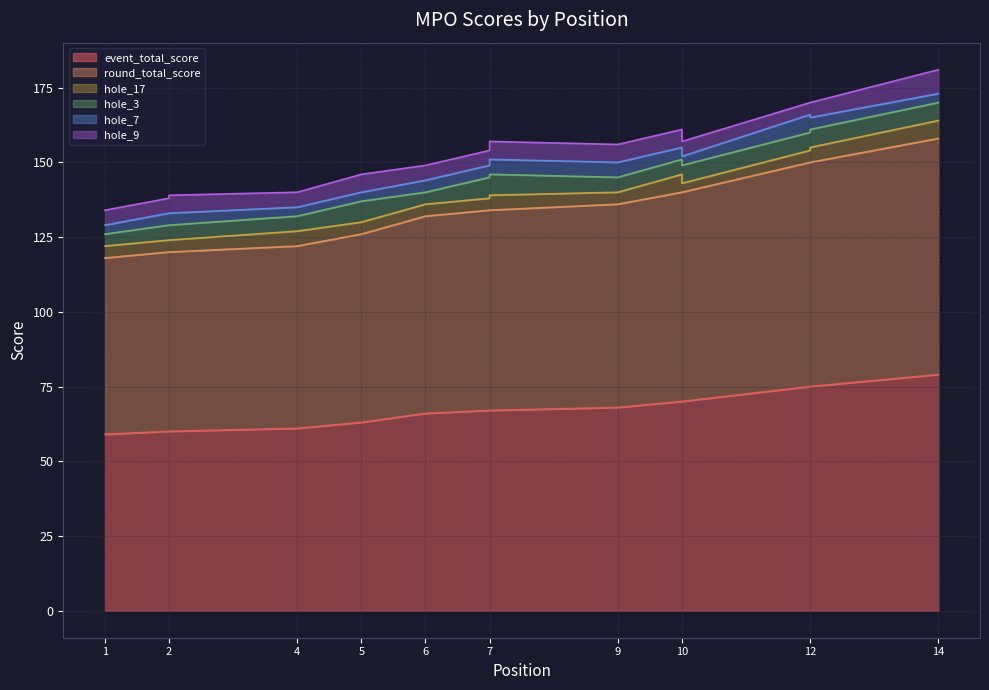

Where is hole_17 nearest to the value 4?

1